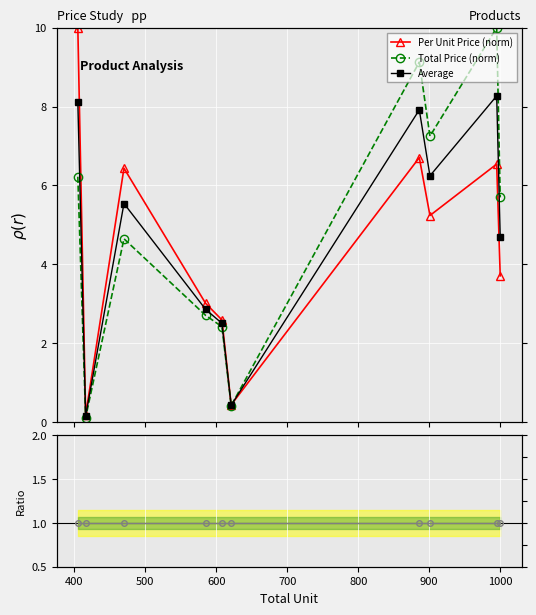

How many lines are shown in the chart?

4